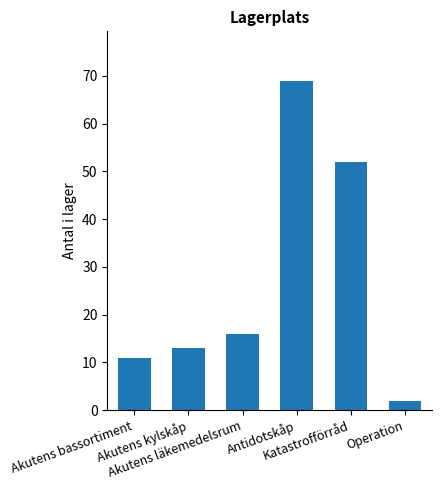

What is the ratio of the value at Operation to the value at Akutens läkemedelsrum?

0.1